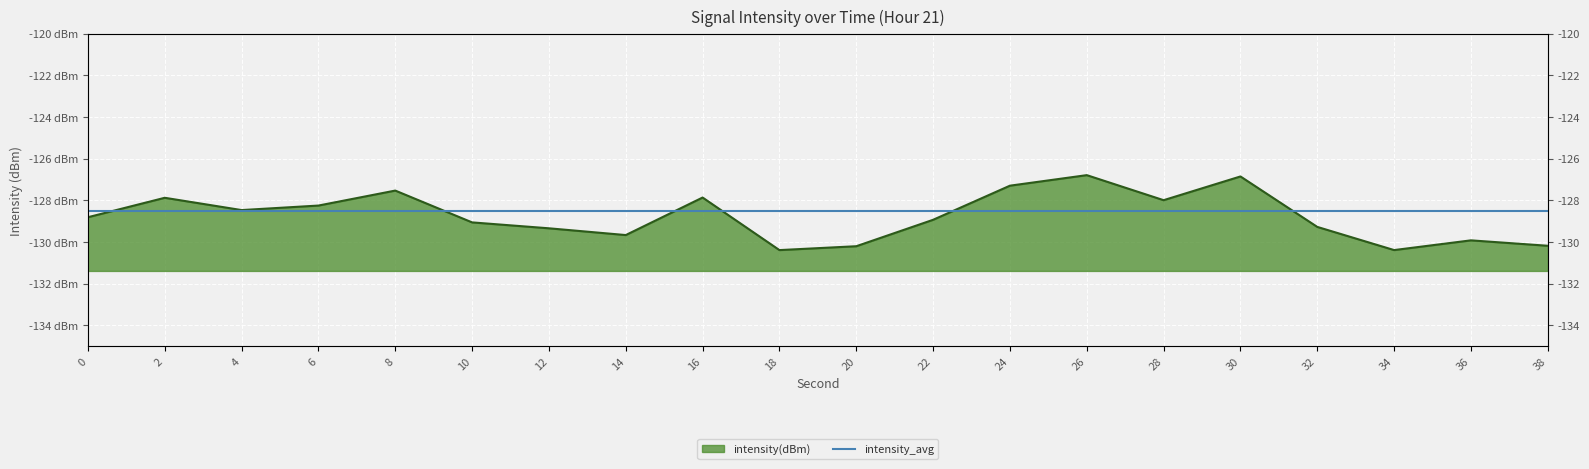

How many lines are shown in the chart?

1